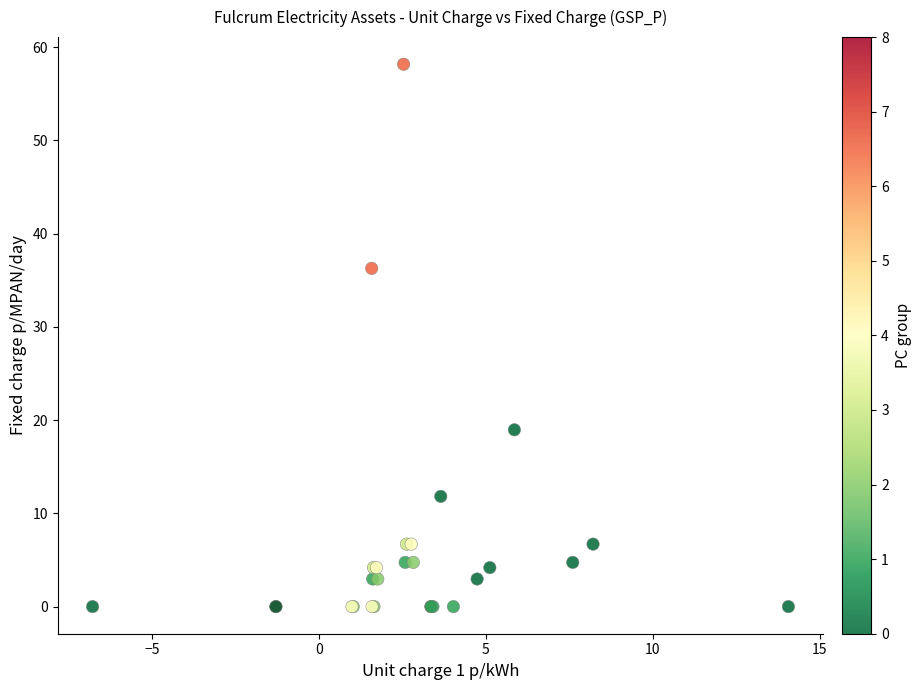

What Y value in the scatter plot is closest to 29?

36.3